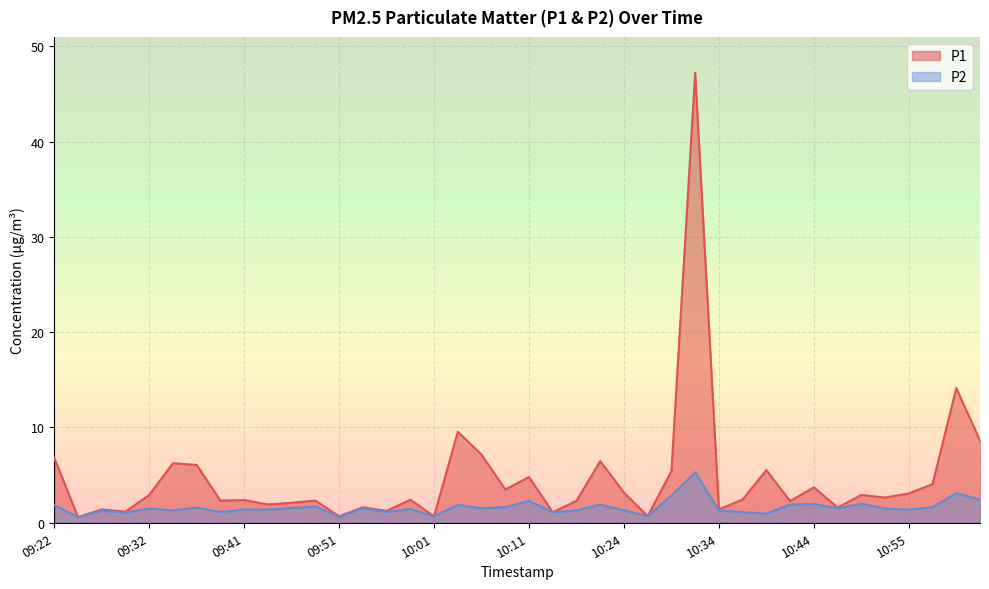

What are all the series names shown in the legend?

P1, P2